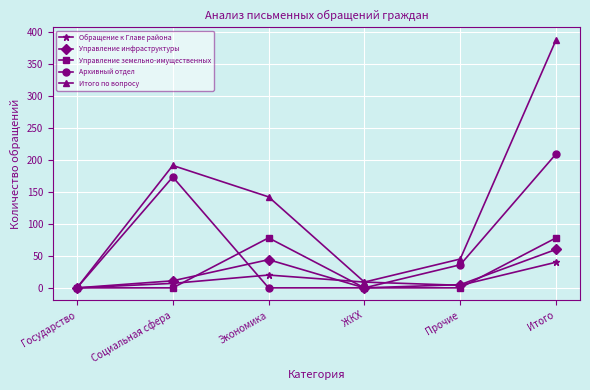

At which category does Обращение к Главе района reach its first local peak?

Экономика